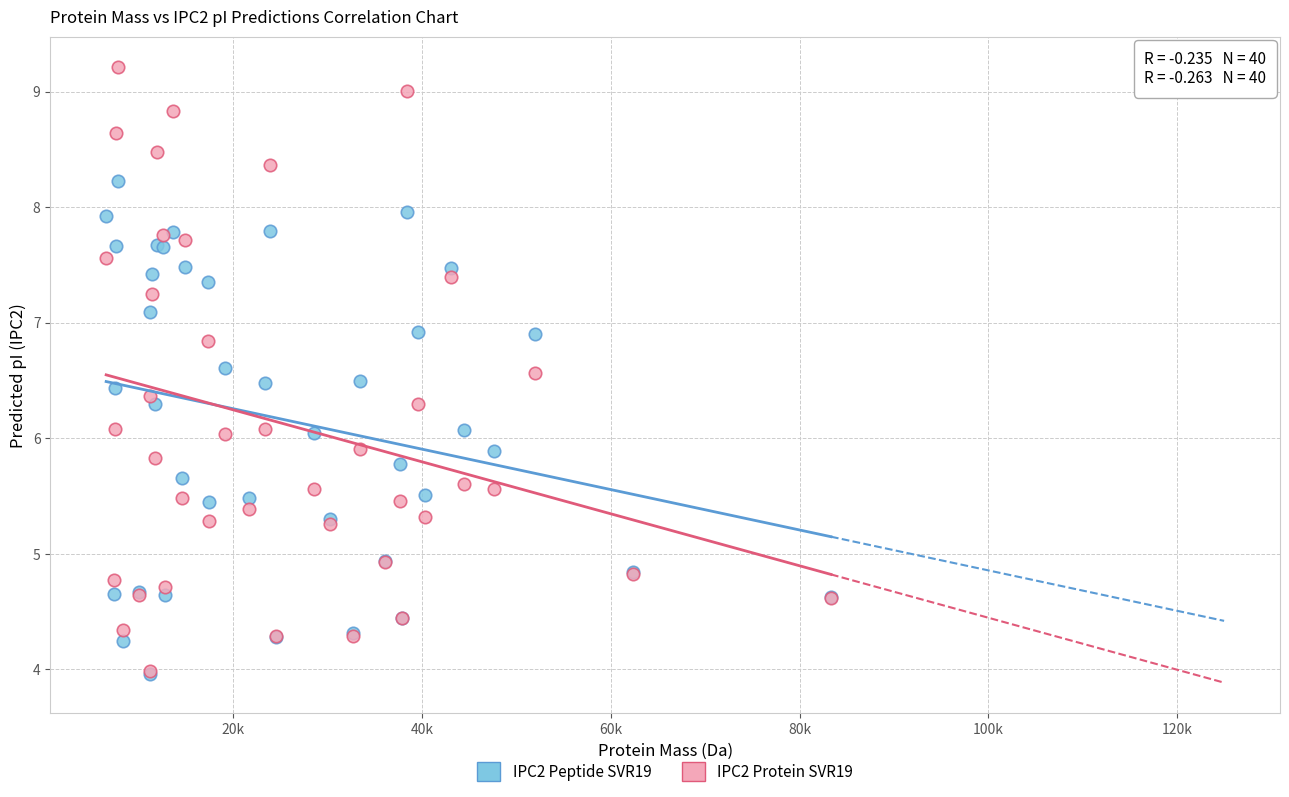

Which series has the widest spread of Y values?

IPC2 Protein SVR19